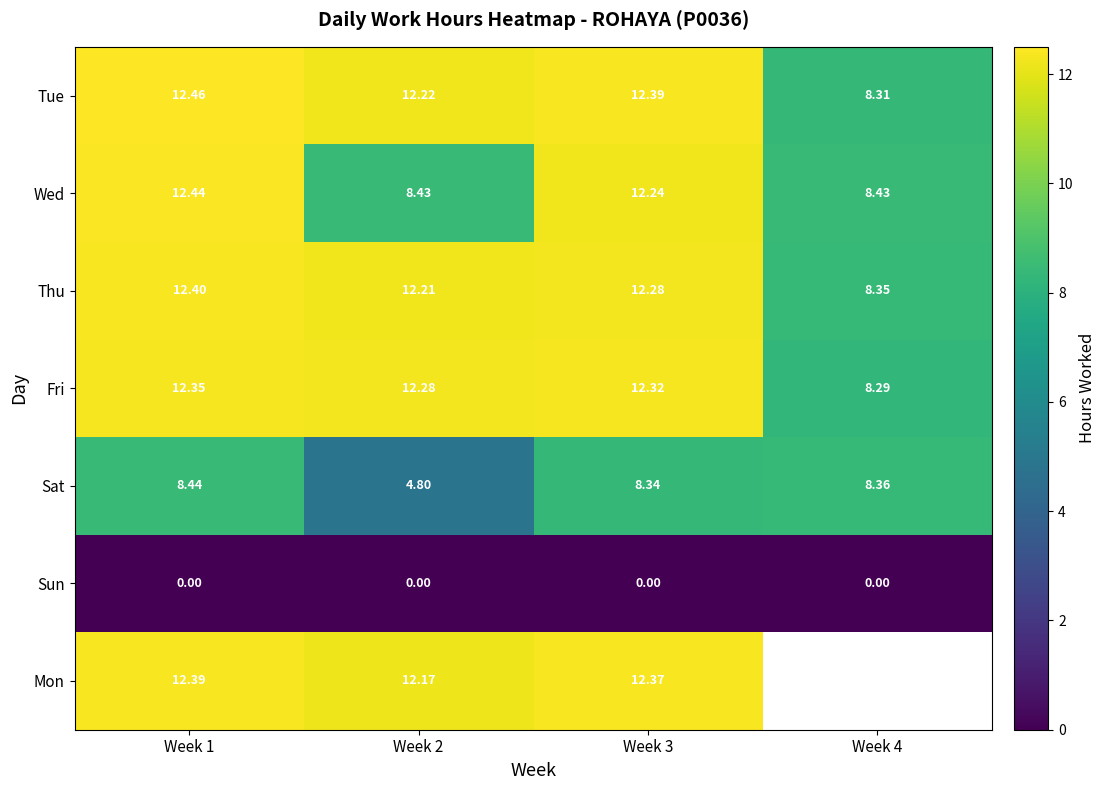

At how many categories does at least one series exceed 10?

3